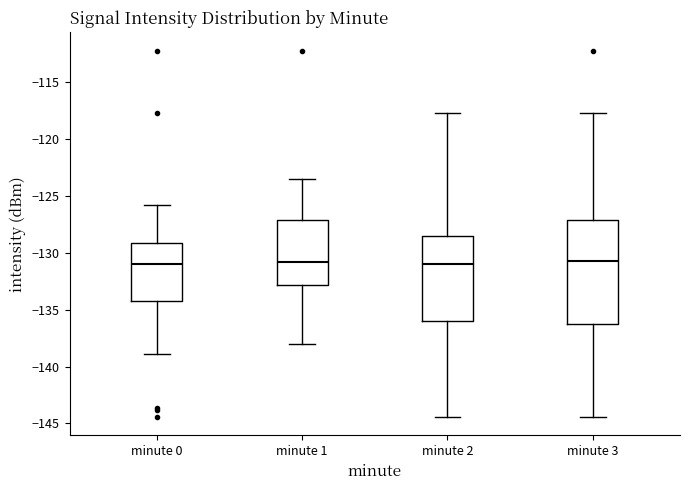

Reading left to right, transcribe this box plot: for each box, give where its median line is, the range the box spans, and where its two whiskers end, as read against the y-axis. The values are not printed on the chart, so give them approximately, as read against the axis.

minute 0: median -131.0, box -134.5 to -129.0, whiskers -139.0 to -126.0
minute 1: median -131.0, box -133.0 to -127.0, whiskers -138.0 to -123.5
minute 2: median -131.0, box -136.0 to -128.5, whiskers -144.5 to -117.5
minute 3: median -130.5, box -136.0 to -127.0, whiskers -144.5 to -117.5